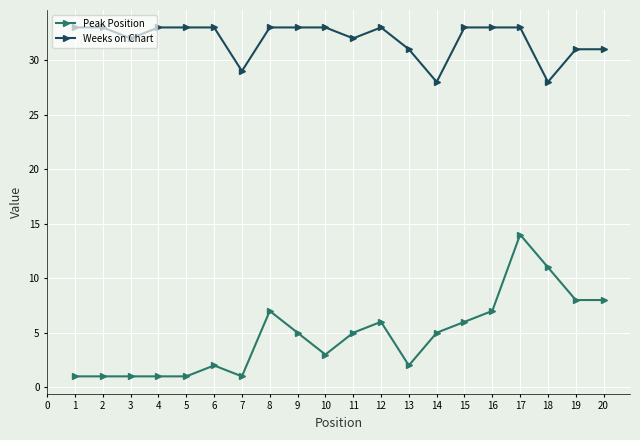

Which series has the largest total across all categories?

Weeks on Chart